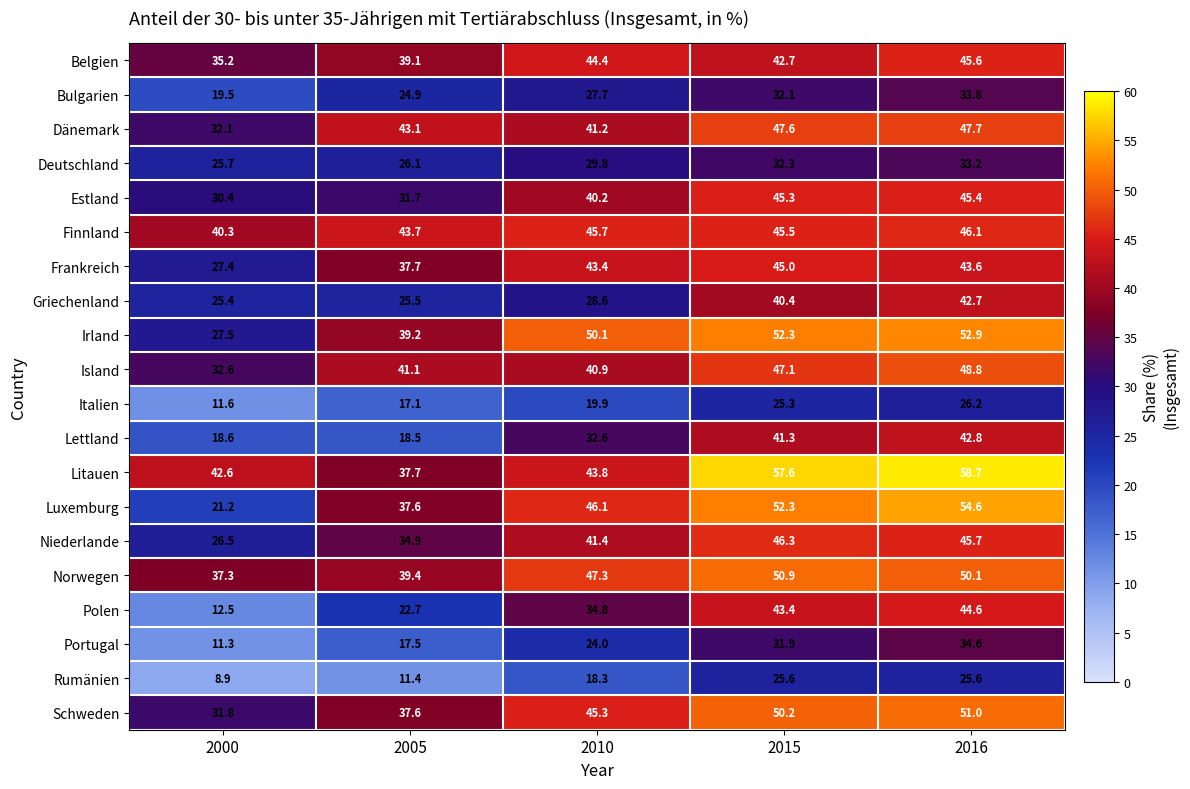

List the series in order of their peak value, highest first.

Litauen, Luxemburg, Irland, Schweden, Norwegen, Island, Dänemark, Niederlande, Finnland, Belgien, Estland, Frankreich, Polen, Lettland, Griechenland, Portugal, Bulgarien, Deutschland, Italien, Rumänien